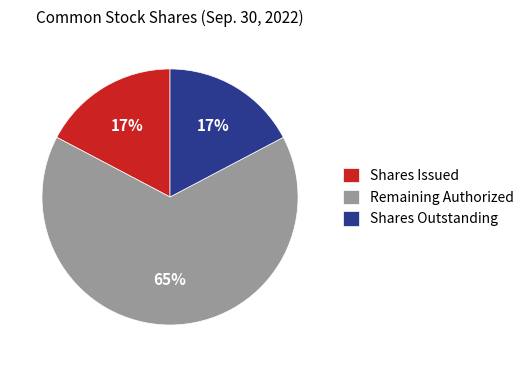

What is the largest slice in the pie chart?

Remaining Authorized